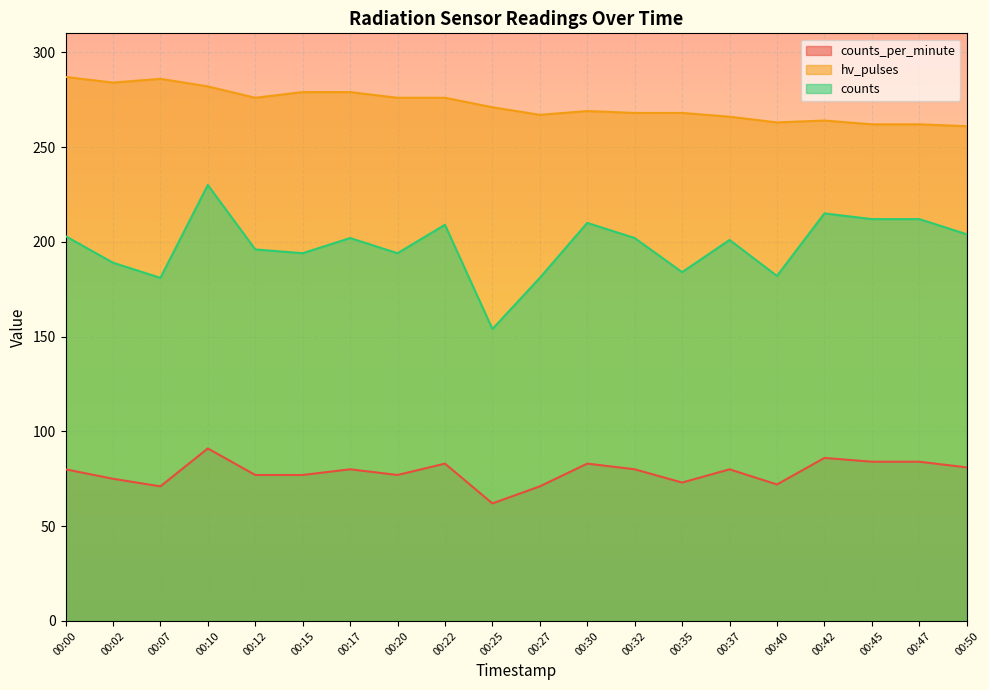

How many lines are shown in the chart?

3